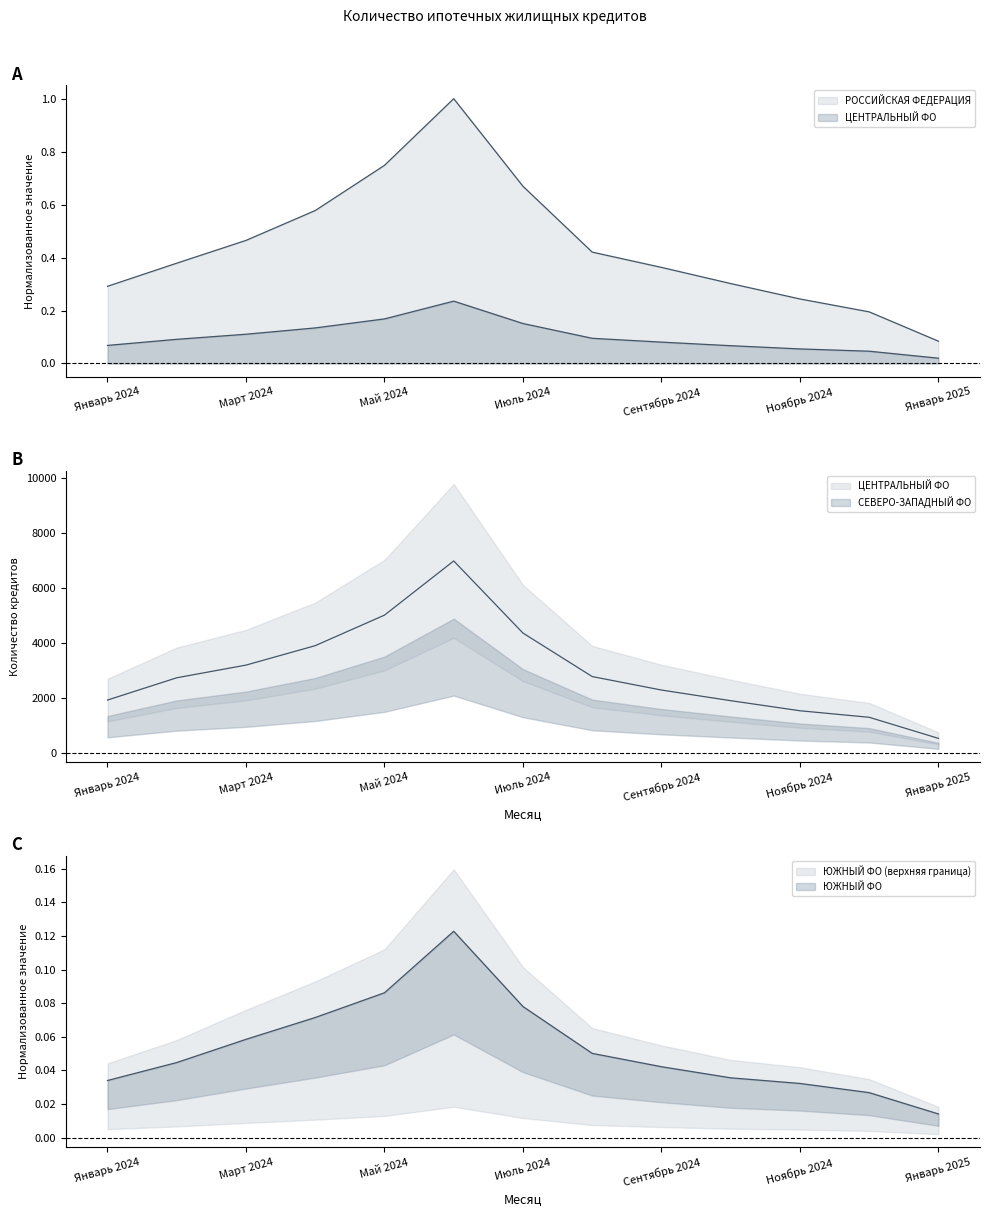

Is it true that РОССИЙСКАЯ ФЕДЕРАЦИЯ equals 0.7 at Июль 2024?

True